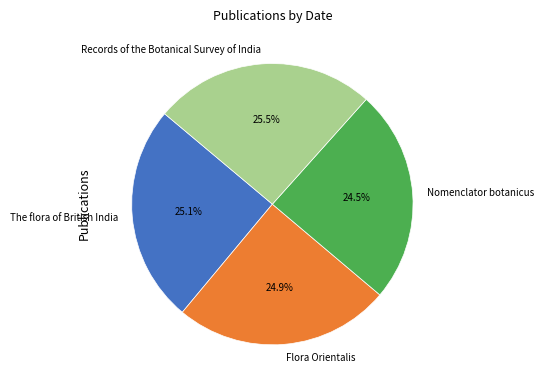

Does Flora Orientalis represent more than half of the total?

No